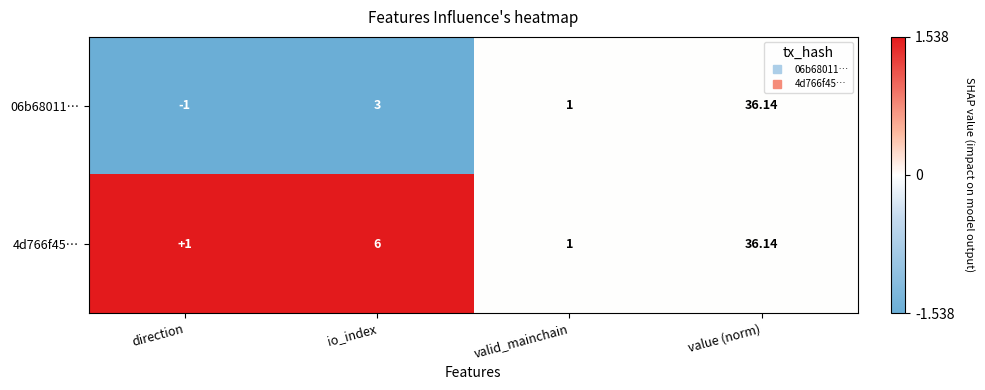

Where is 4d766f45… nearest to the value 18?

io_index